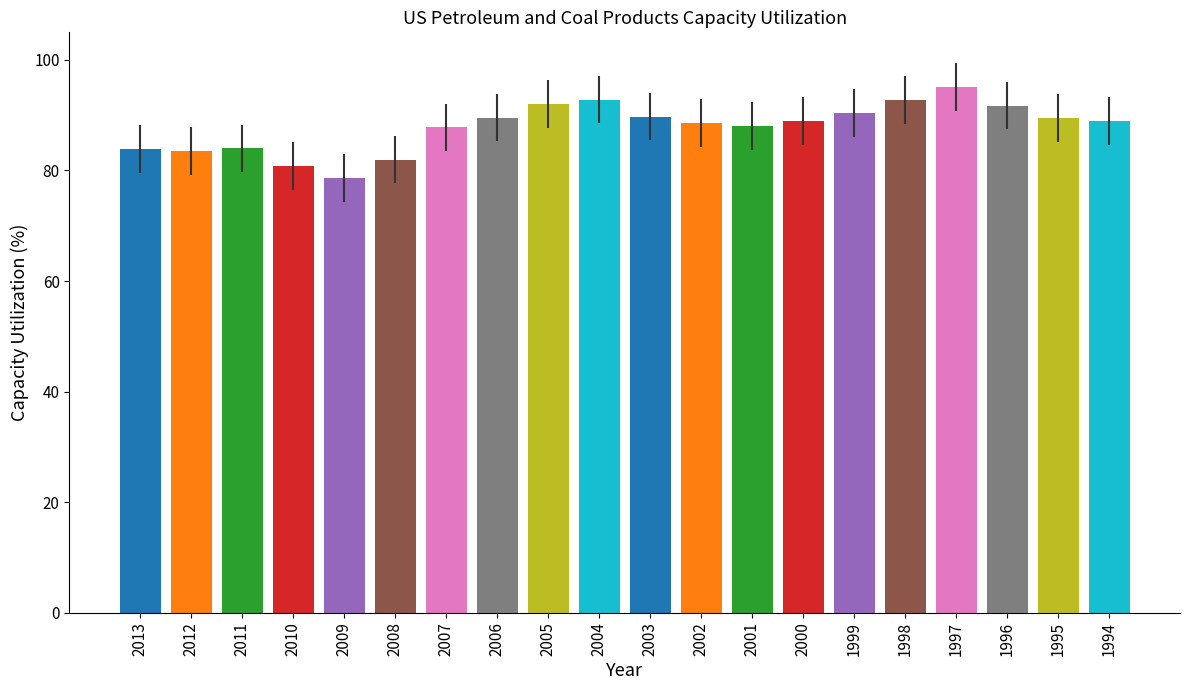

How many bars are there in total?

20